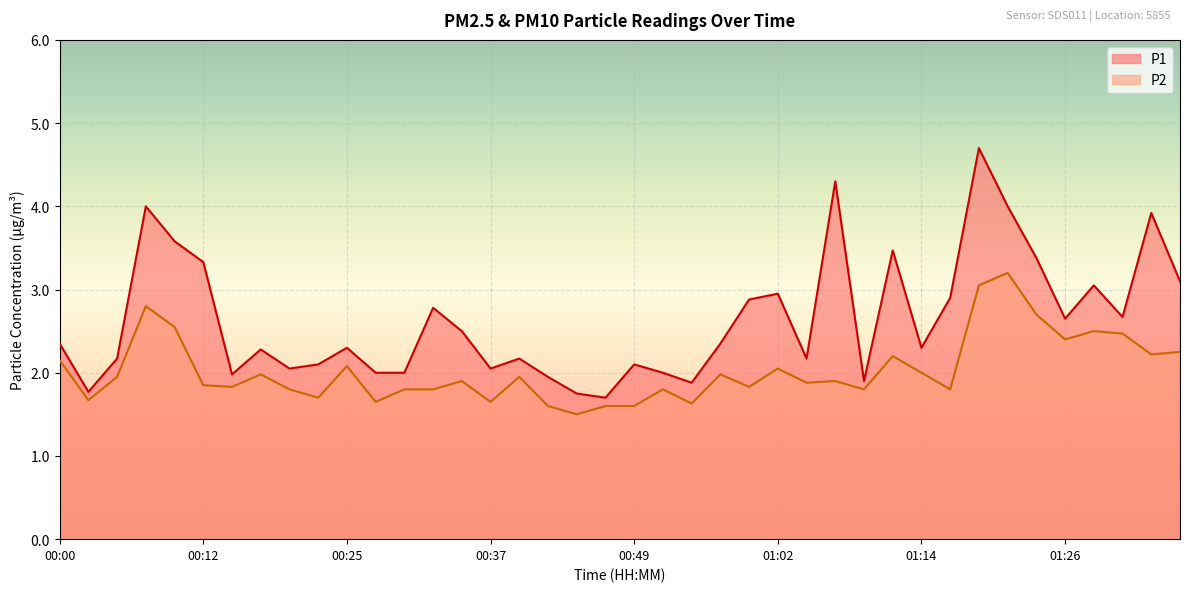

How many data points does each series have?

40